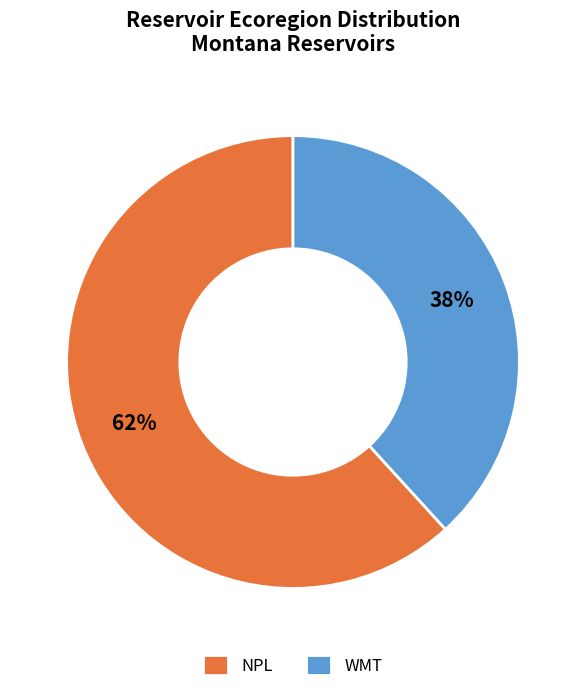

To the nearest percent, what percentage of the pie is WMT?

38%